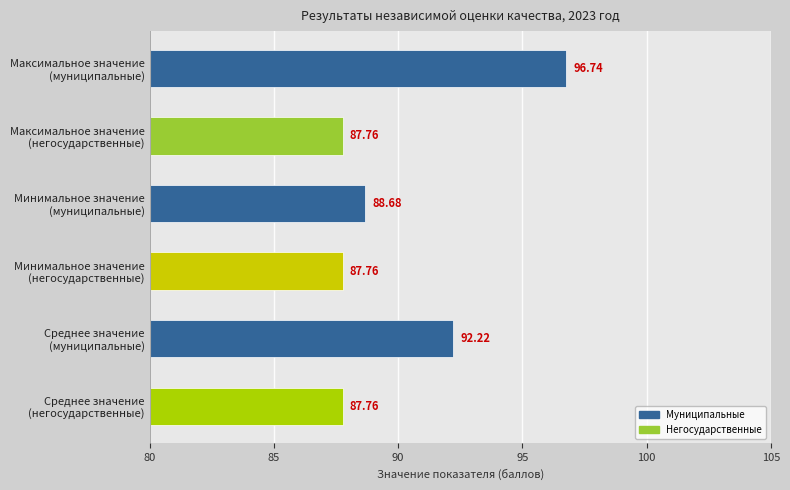

What is the difference between the second highest and minimum values?

4.5